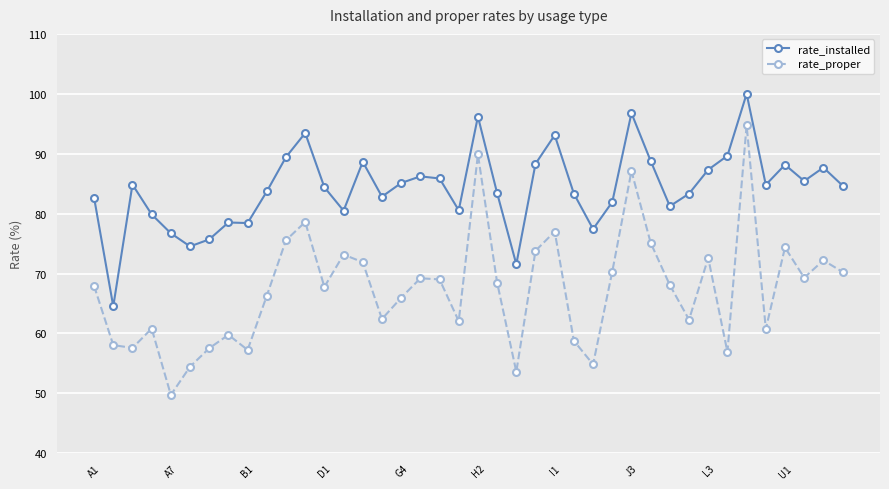

What is the sum of all rate_installed values?

3369.7